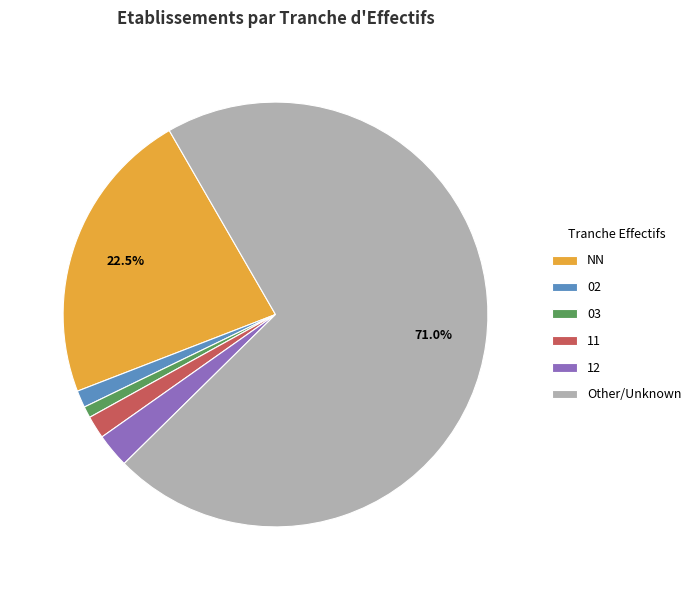

Is there any slice that represents more than half of the pie?

Yes